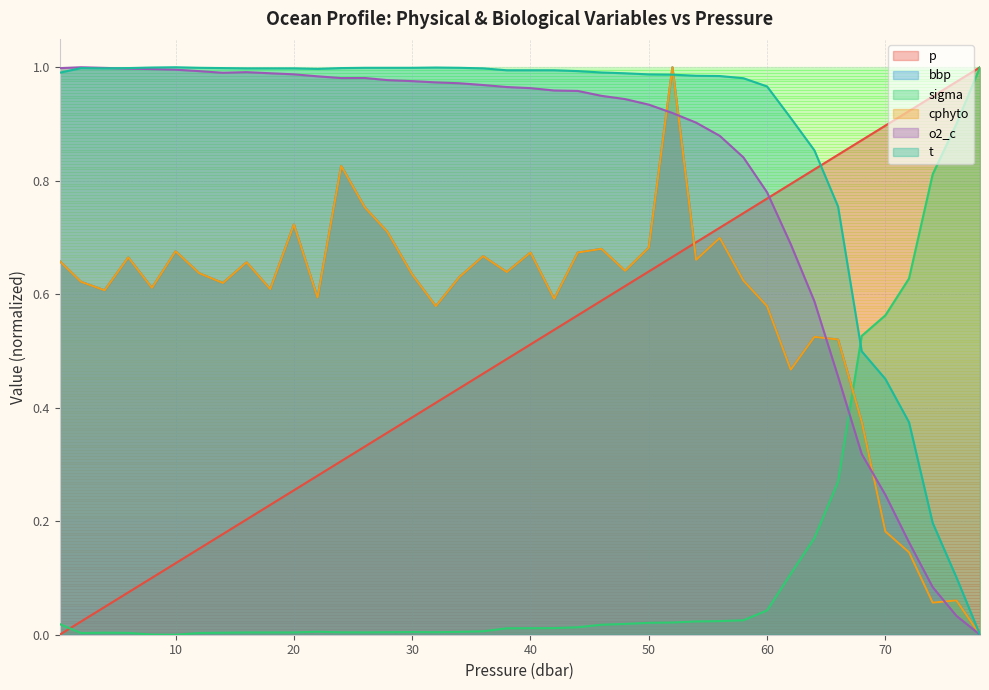

True or false: t has a value of 1.4 at 22.0.

False